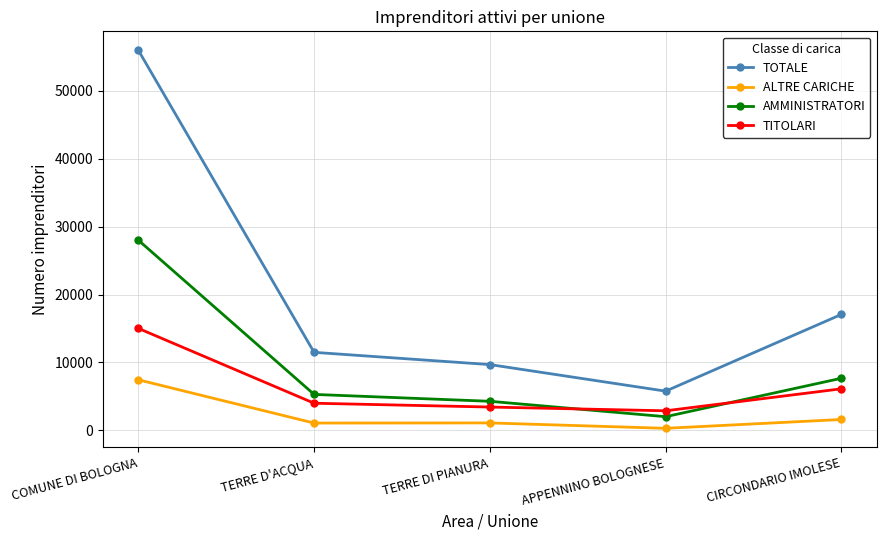

True or false: AMMINISTRATORI and TOTALE intersect in this chart.

False